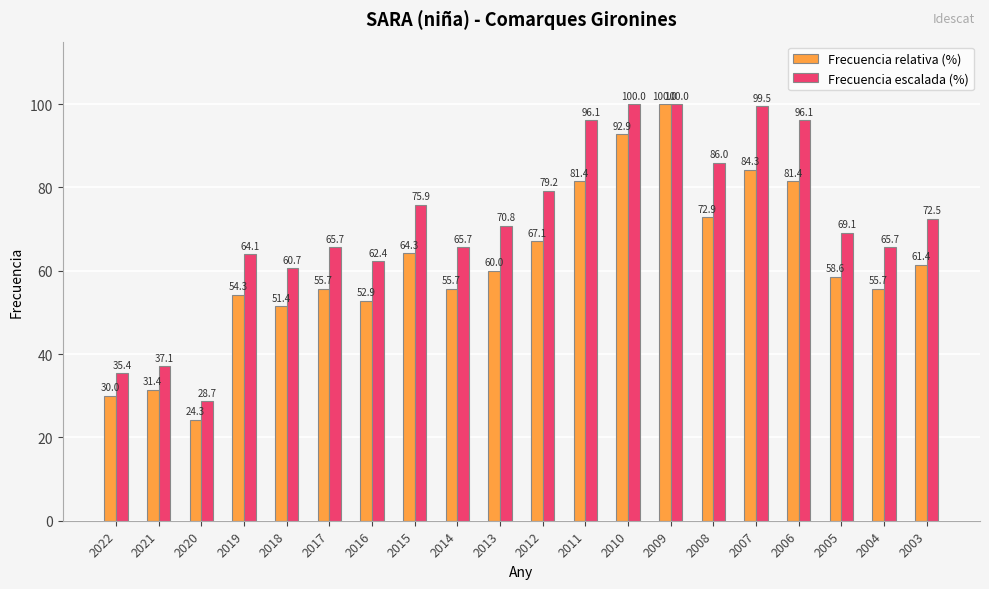

Where is Frecuencia escalada (%) nearest to the value 64?

2019